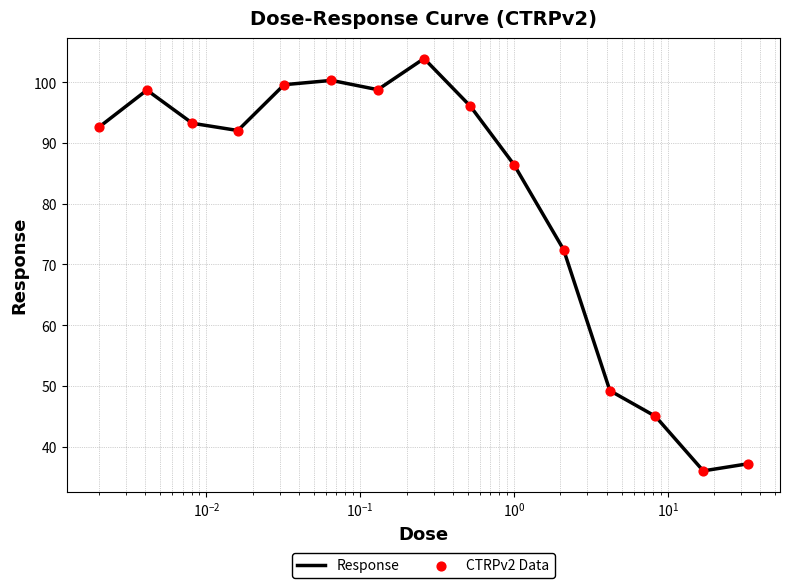

What is the smallest value displayed?

36.0